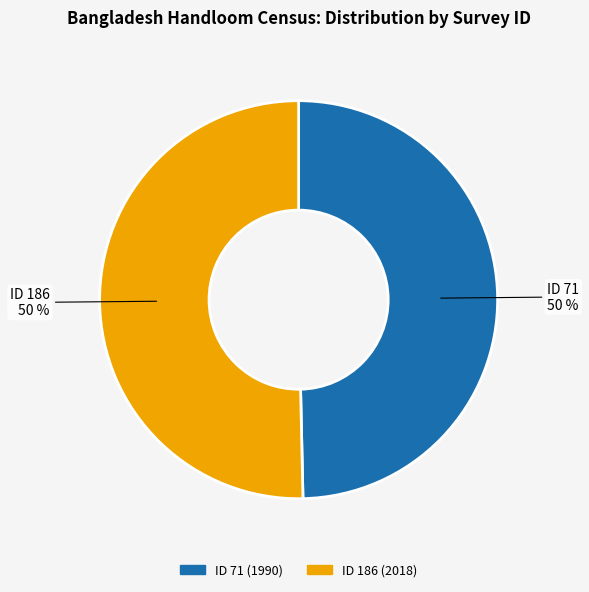

To the nearest percent, what is the average slice percentage?

50%